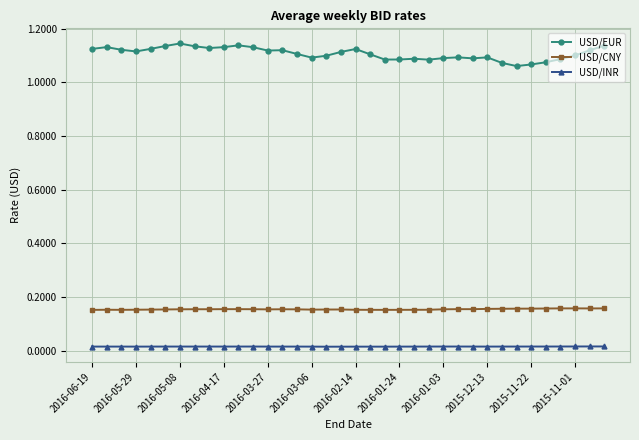

At how many categories does at least one series exceed 0?

36